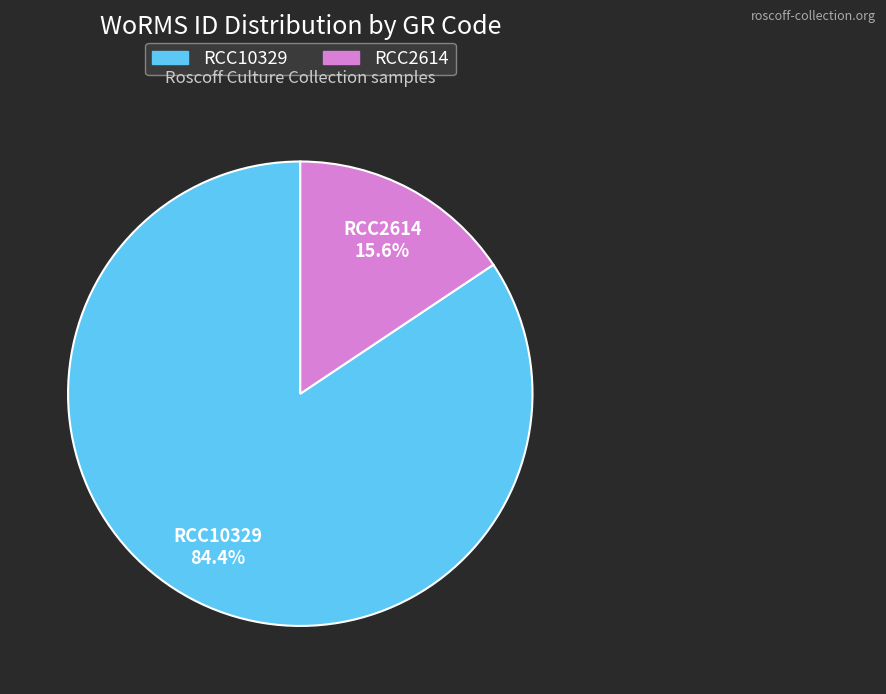

Is there a majority slice in this chart?

Yes